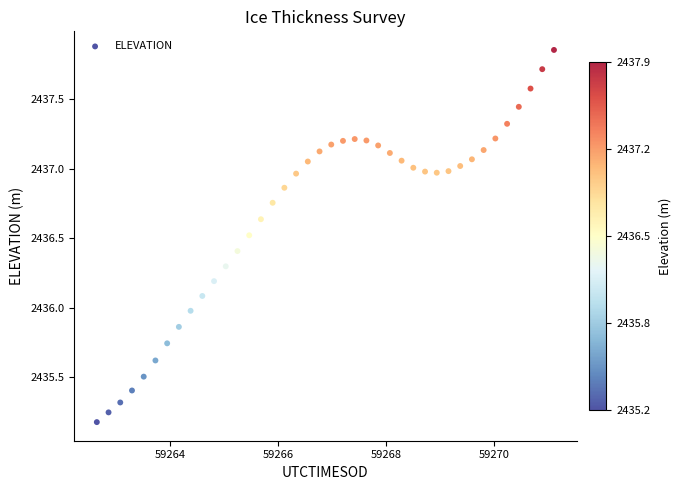

What is the range of Y values (max minus min)?

2.7